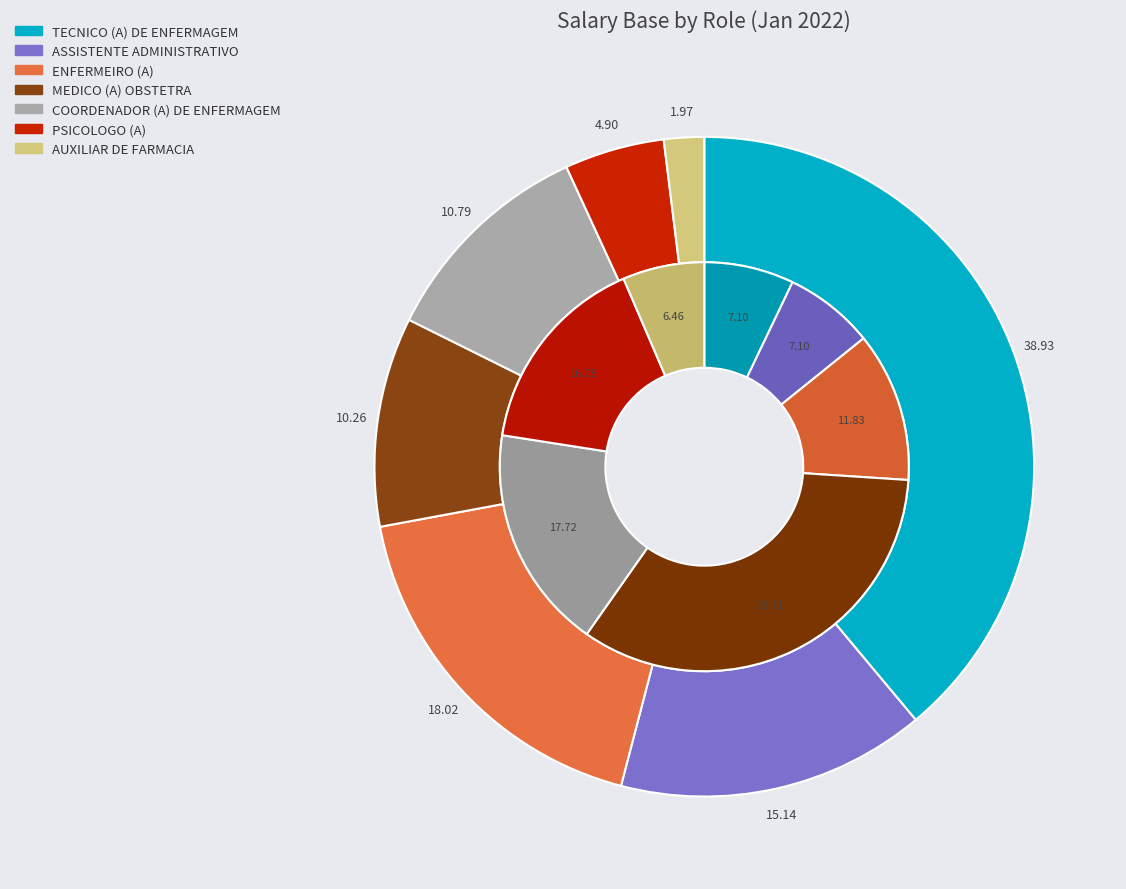

What is the smallest slice in the pie chart?

AUXILIAR DE FARMACIA